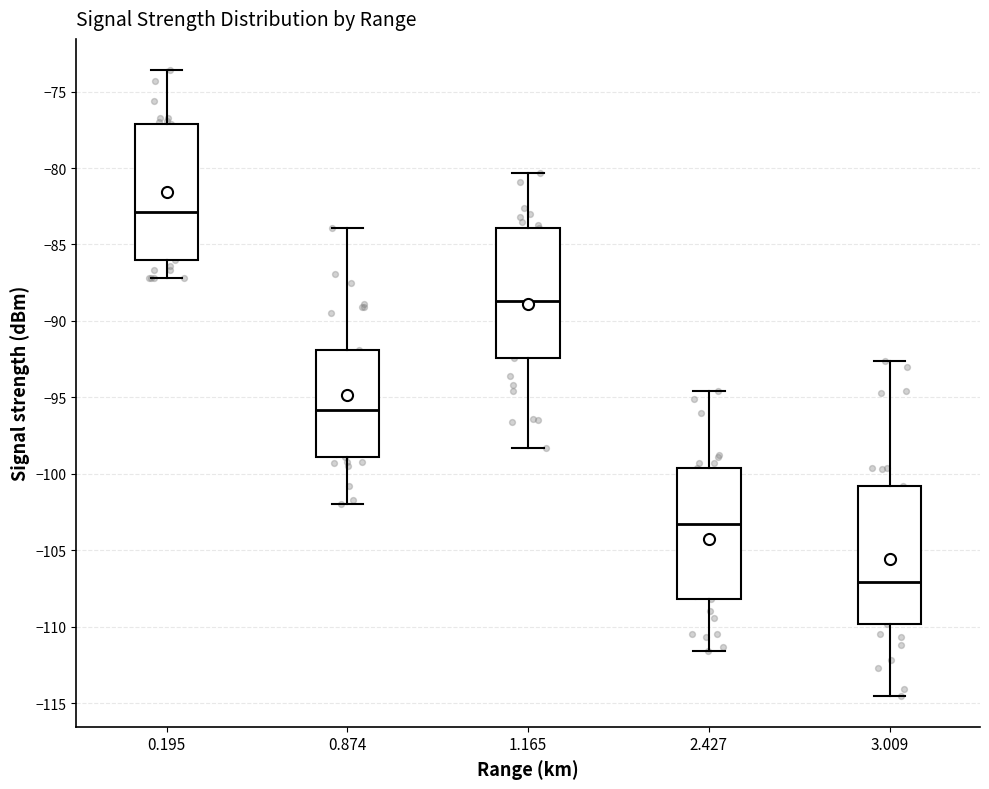

Reading left to right, transcribe this box plot: for each box, give where its median line is, the range the box spans, and where its two whiskers end, as read against the y-axis. The values are not printed on the chart, so give them approximately, as read against the axis.

0.195: median -83.0, box -86.0 to -77.0, whiskers -87.0 to -73.5
0.874: median -96.0, box -99.0 to -92.0, whiskers -102.0 to -84.0
1.165: median -88.5, box -92.5 to -84.0, whiskers -98.5 to -80.5
2.427: median -103.5, box -108.0 to -99.5, whiskers -111.5 to -94.5
3.009: median -107.0, box -110.0 to -101.0, whiskers -114.5 to -92.5